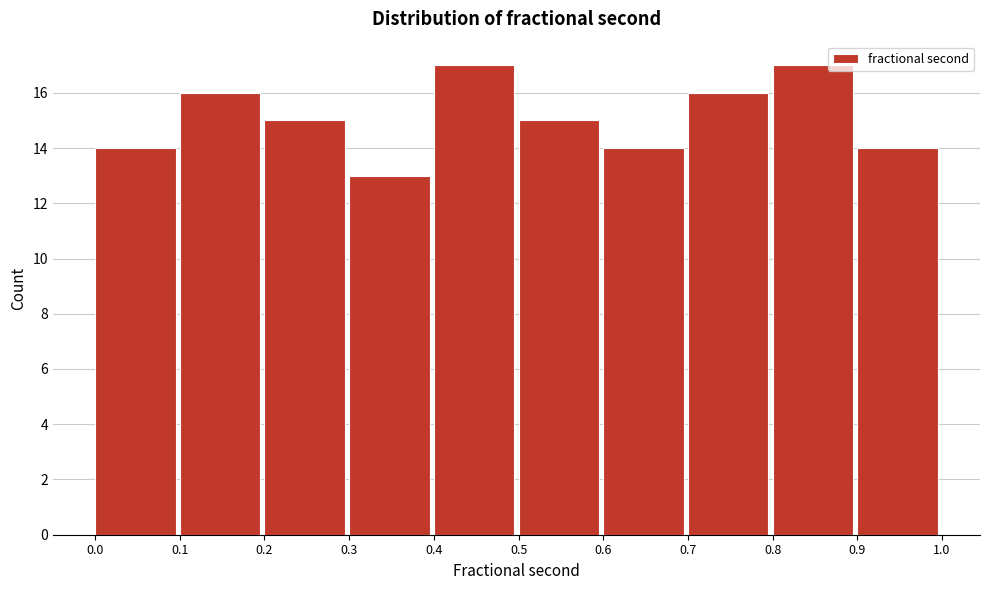

Reading left to right, transcribe this chart: for each bar, give the range it covers on the x-axis and its height. The values are not printed on the chart, so give them approximately, as read against the axis.

0.0 to 0.1: 14
0.1 to 0.2: 16
0.2 to 0.3: 15
0.3 to 0.4: 13
0.4 to 0.5: 17
0.5 to 0.6: 15
0.6 to 0.7: 14
0.7 to 0.8: 16
0.8 to 0.9: 17
0.9 to 1.0: 14